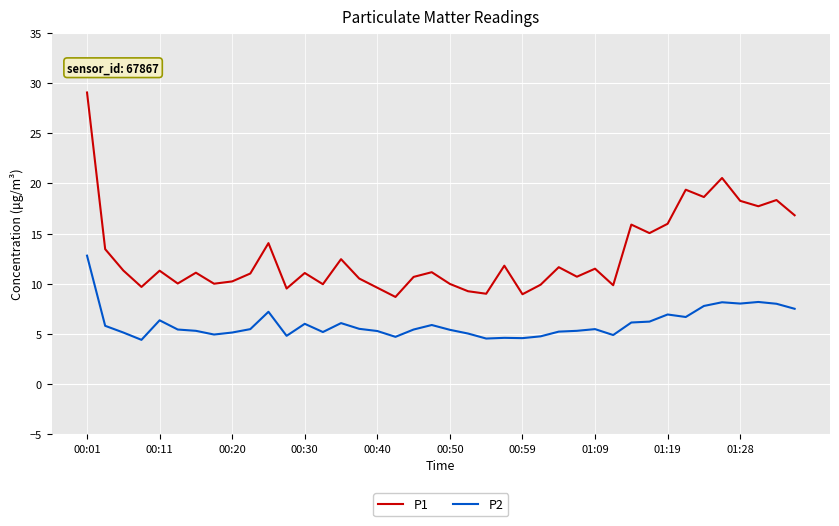

How many lines are shown in the chart?

2